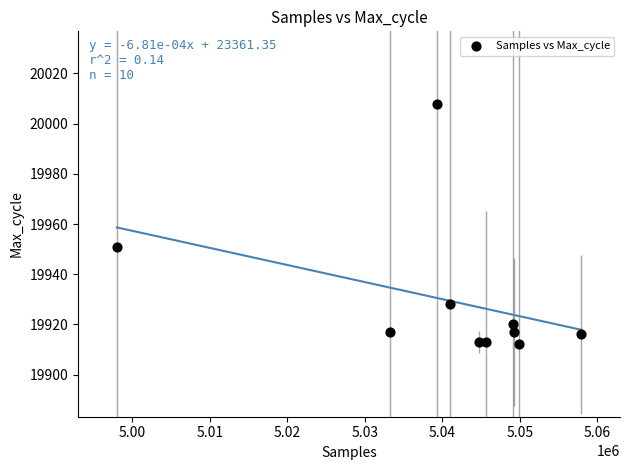

What is the range of X values (max minus min)?

59947